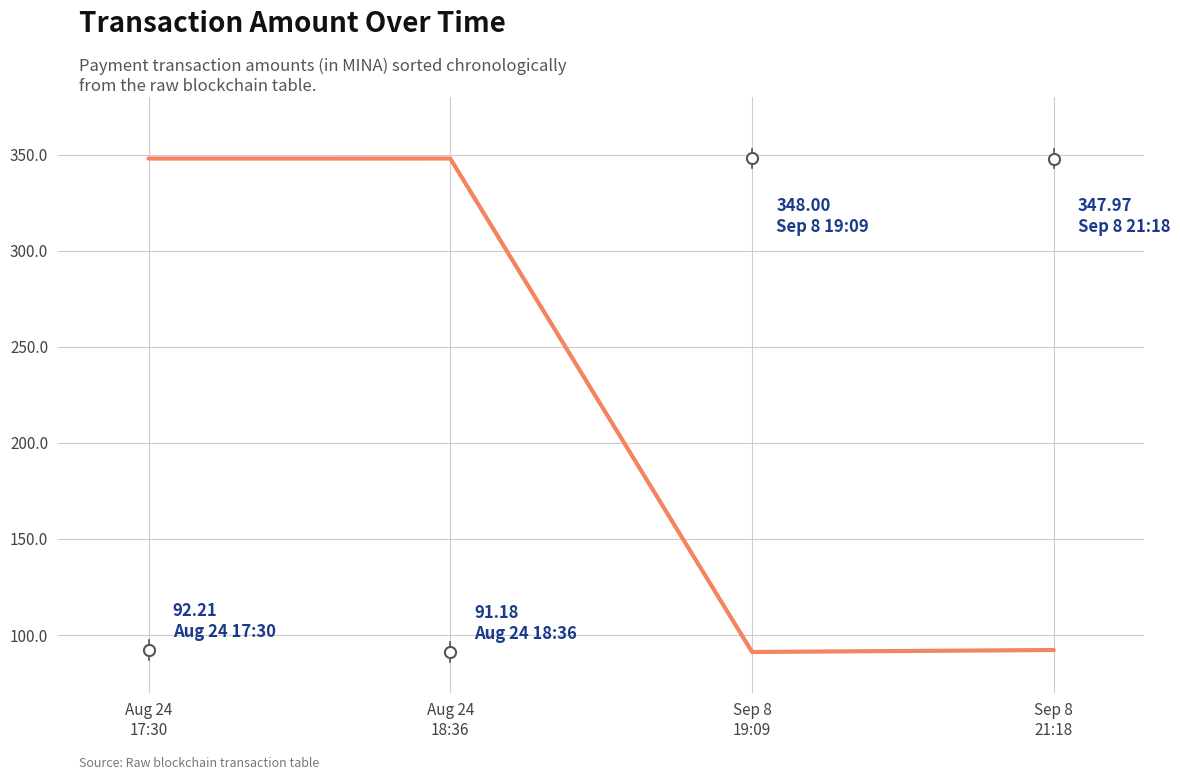

What is the ratio of the value at Aug 24
17:30 to the value at Sep 8
21:18?

3.8